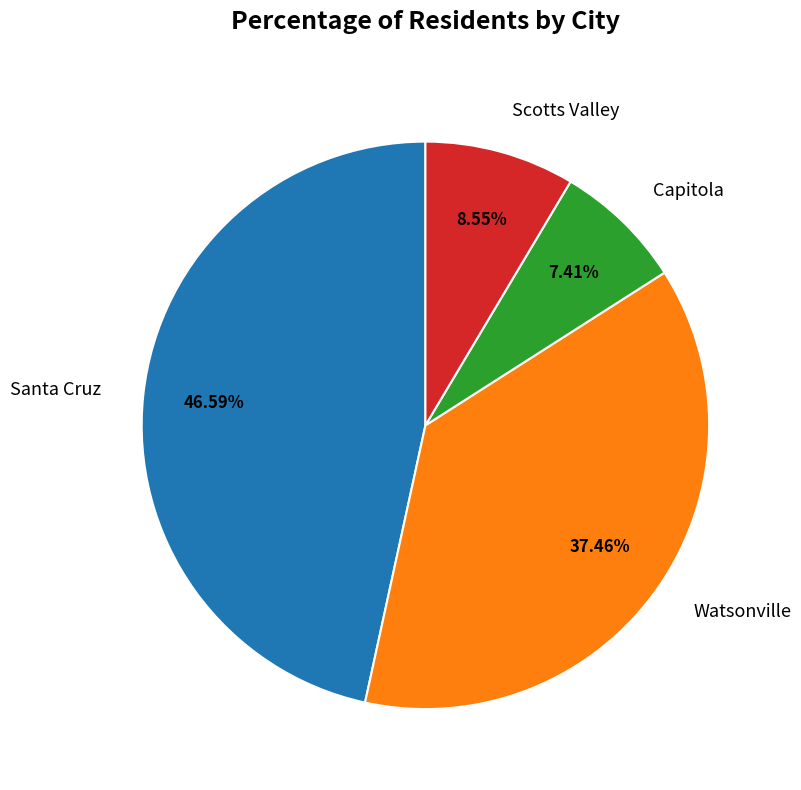

Rank the categories by value from highest to lowest.

Santa Cruz, Watsonville, Scotts Valley, Capitola